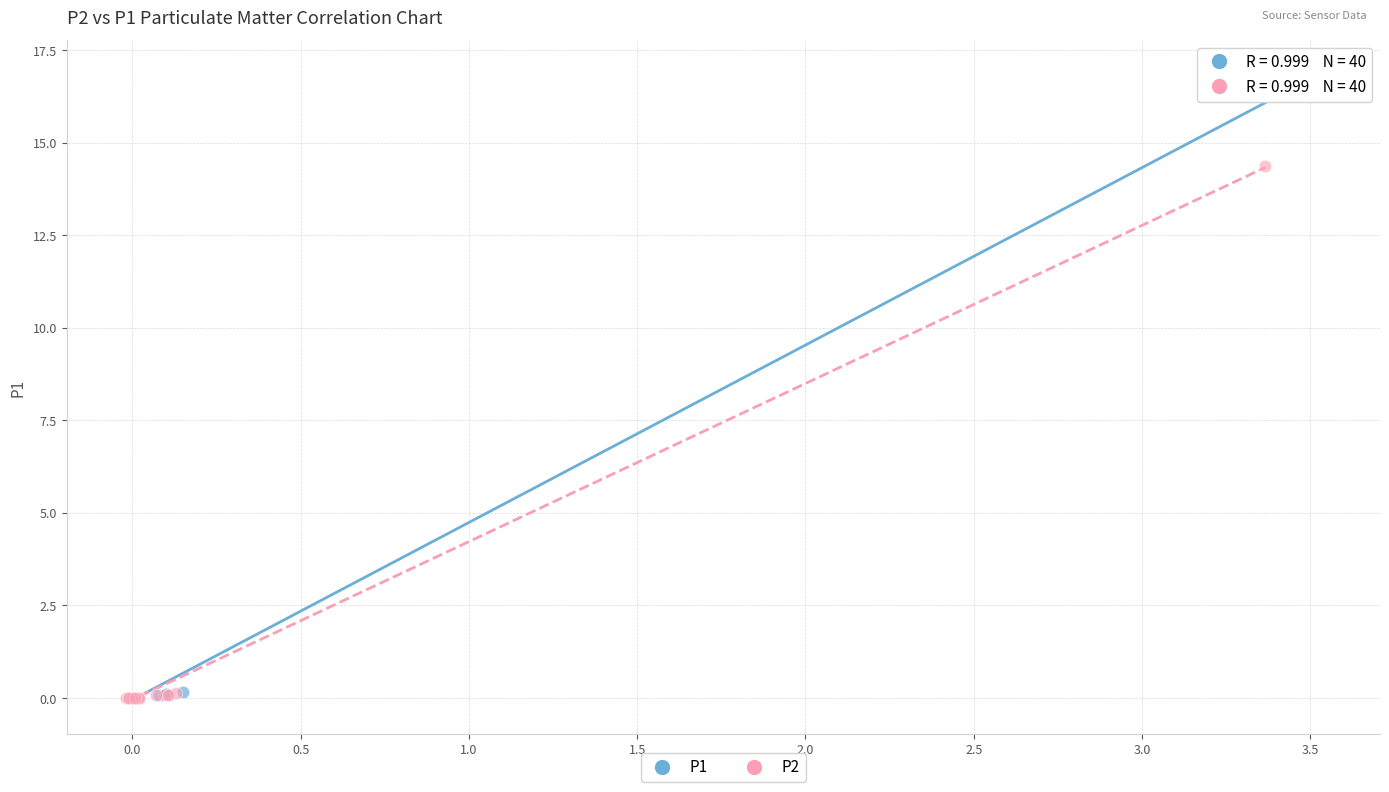

Which series has the widest spread of Y values?

P1